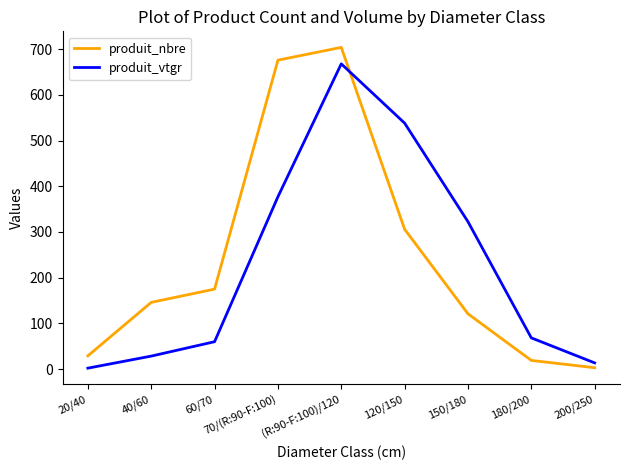

Between 70/(R:90-F:100) and 180/200, which series saw the biggest shift?

produit_nbre